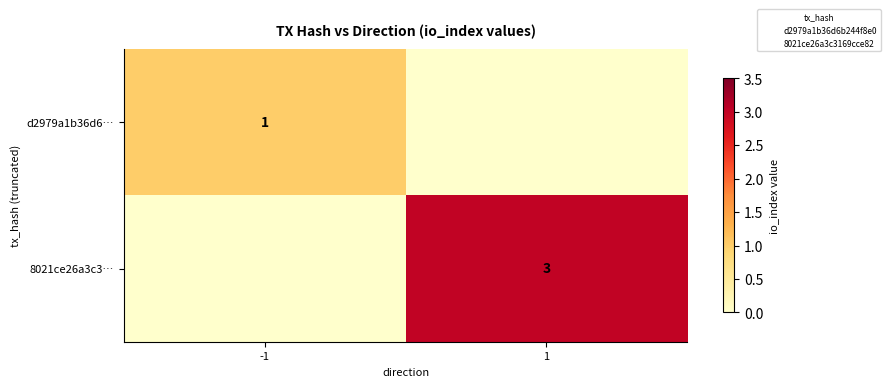

Which category has the lowest value in the 8021ce26a3c3… series?

-1